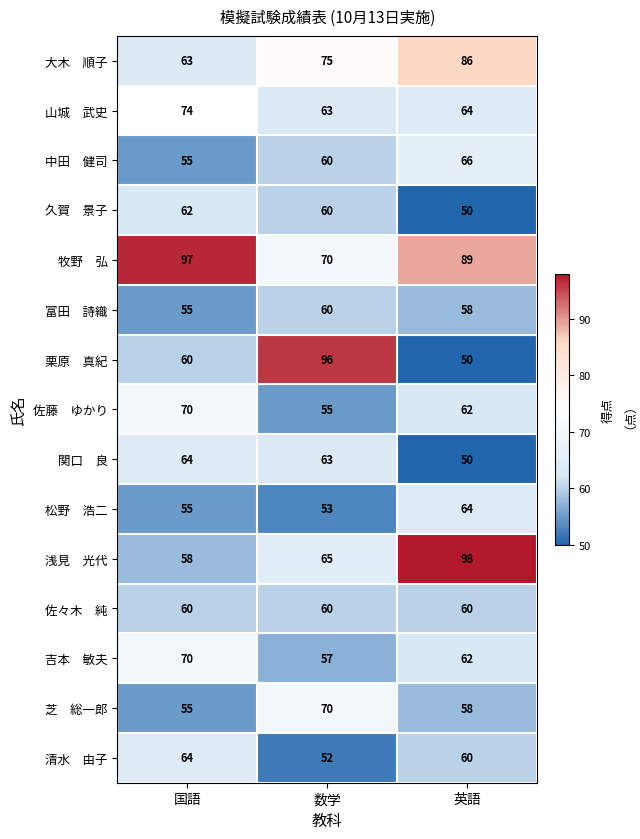

What is the spread (max minus min) of values at 英語?

48